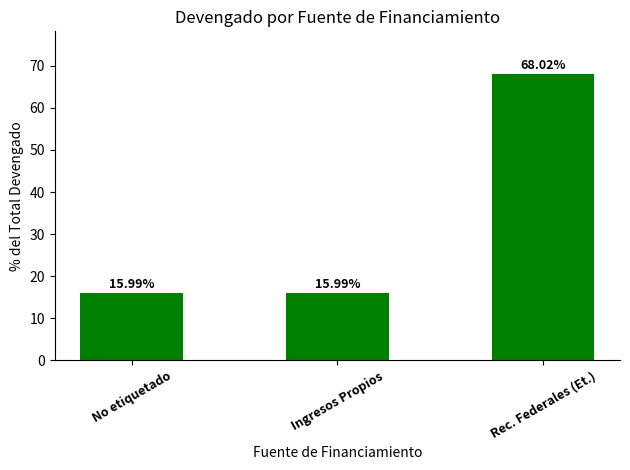

Reading left to right, list all the values displayed in this chart.

16.0	16.0	68.0